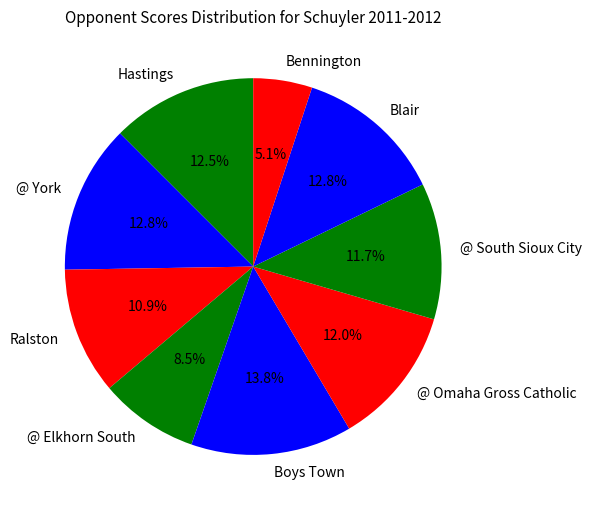

Is the sum of Boys Town and @ York greater than half?

No